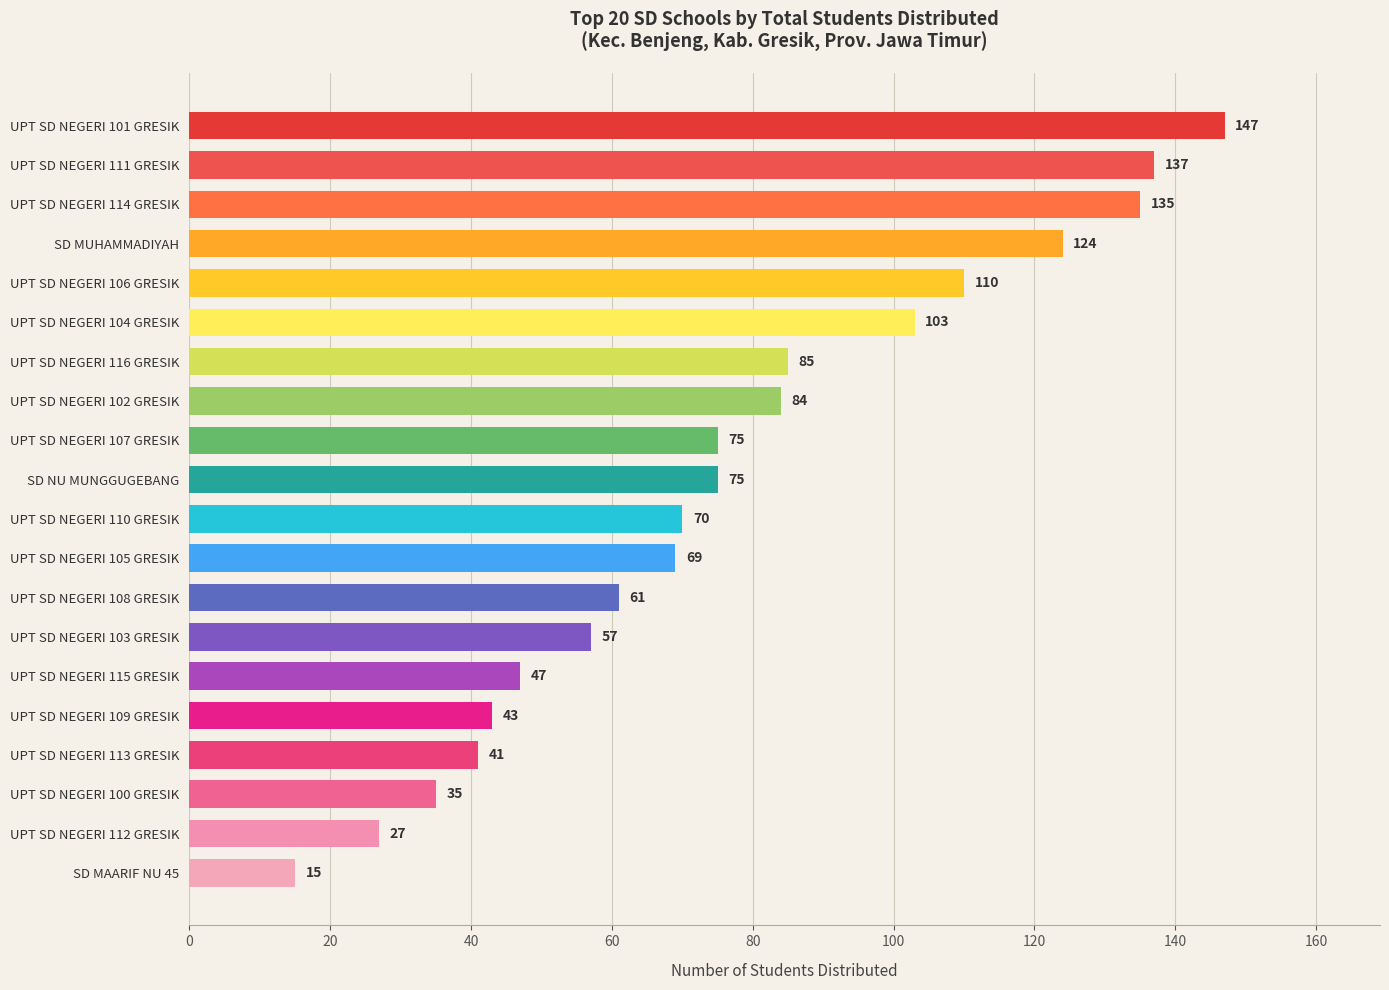

What is the sum of the values at UPT SD NEGERI 112 GRESIK and SD MUHAMMADIYAH?

151